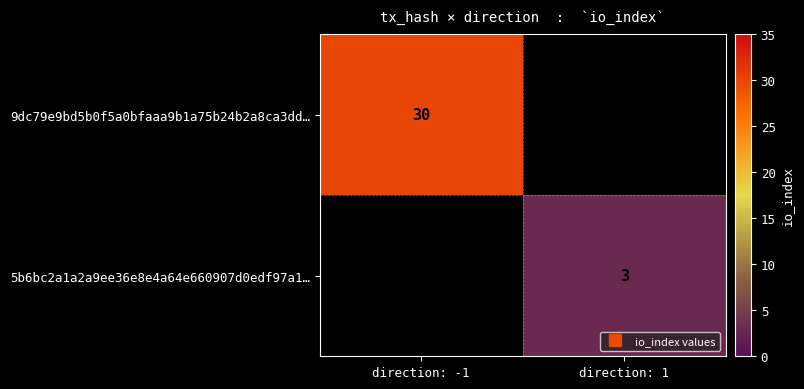

True or false: 5b6bc2a1a2a9ee36e8e4a64e660907d0edf97a1… has a value of 3.0 at direction: 1.

True